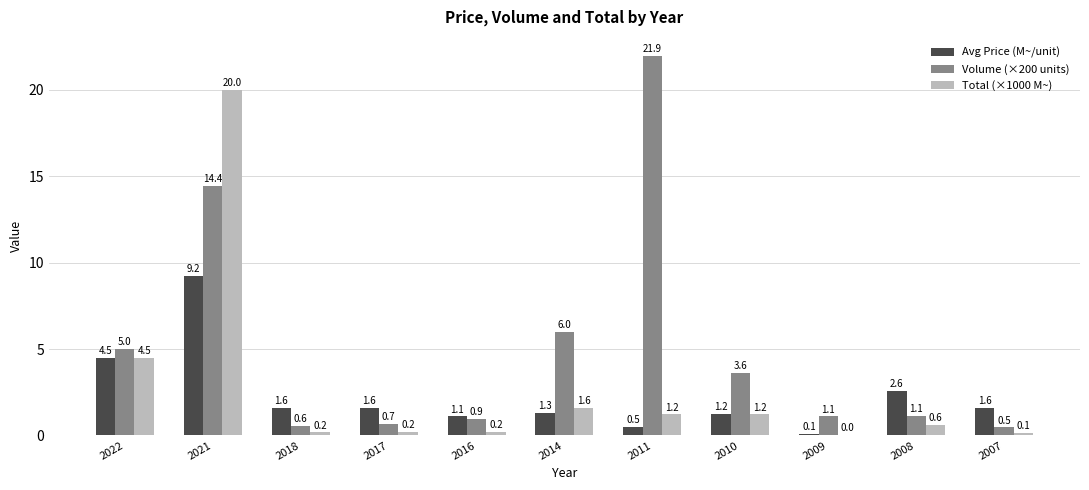

What is the sum of the Avg Price (M~/unit) values at 2007 and 2022?

6.1